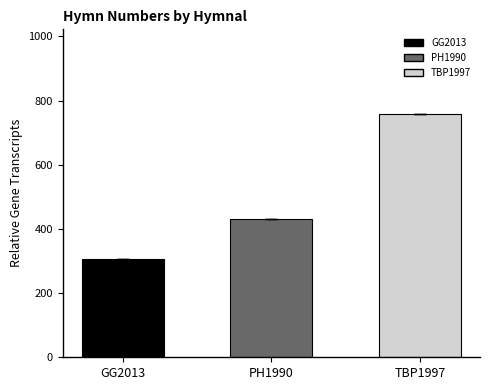

The value at GG2013 is 407. True or false?

False